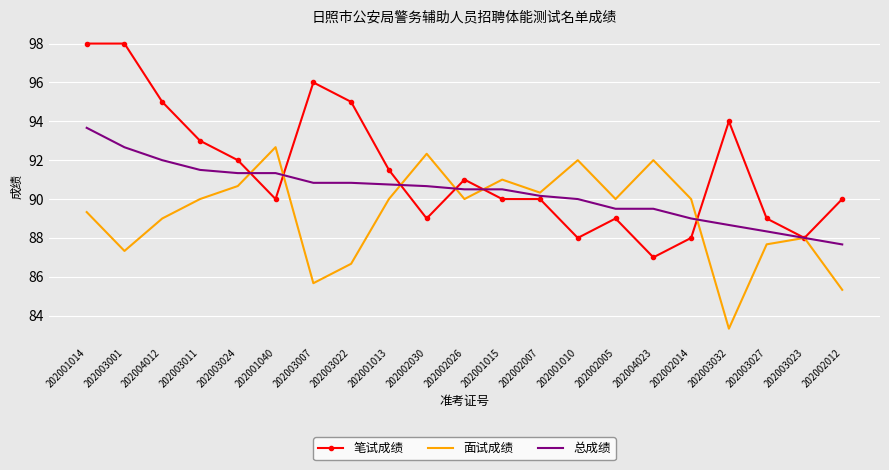

Where is 笔试成绩 nearest to the value 92?

202003024